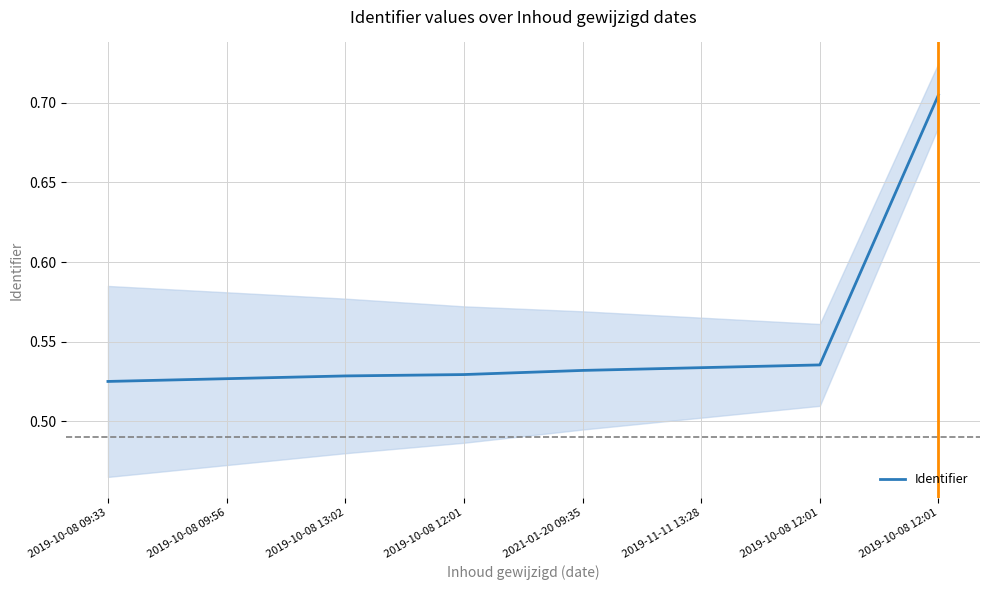

List the labels in order of value, smallest first.

2019-10-08 09:33, 2019-10-08 09:56, 2019-10-08 13:02, 2019-10-08 12:01, 2021-01-20 09:35, 2019-11-11 13:28, 2019-10-08 12:01, 2019-10-08 12:01